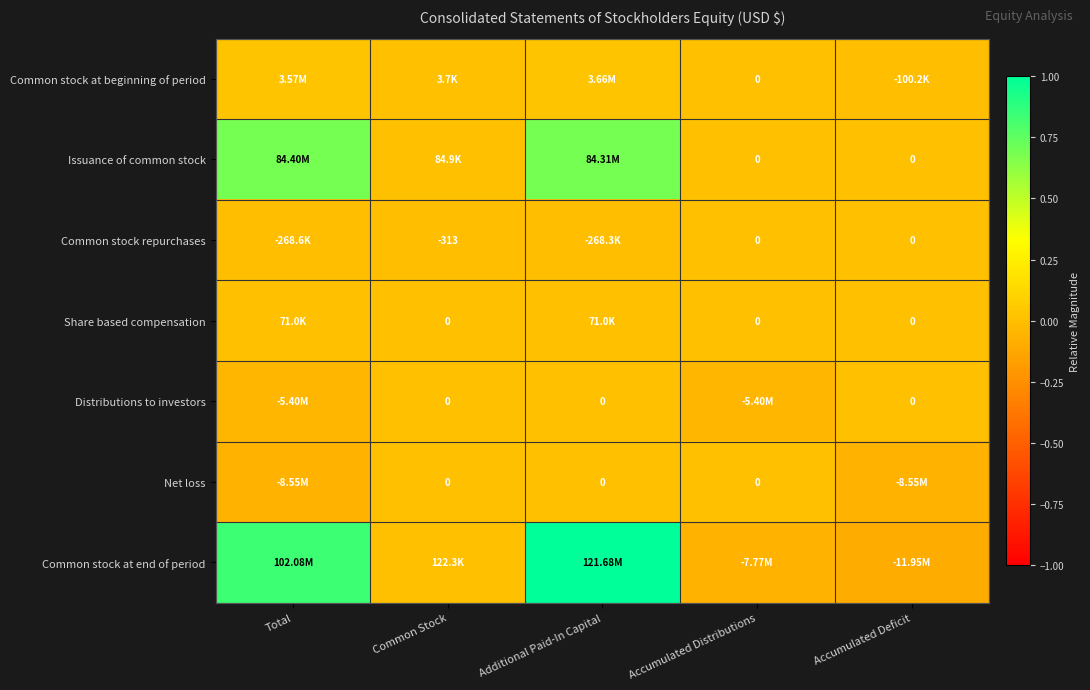

Which series has the largest total across all categories?

Common stock at end of period